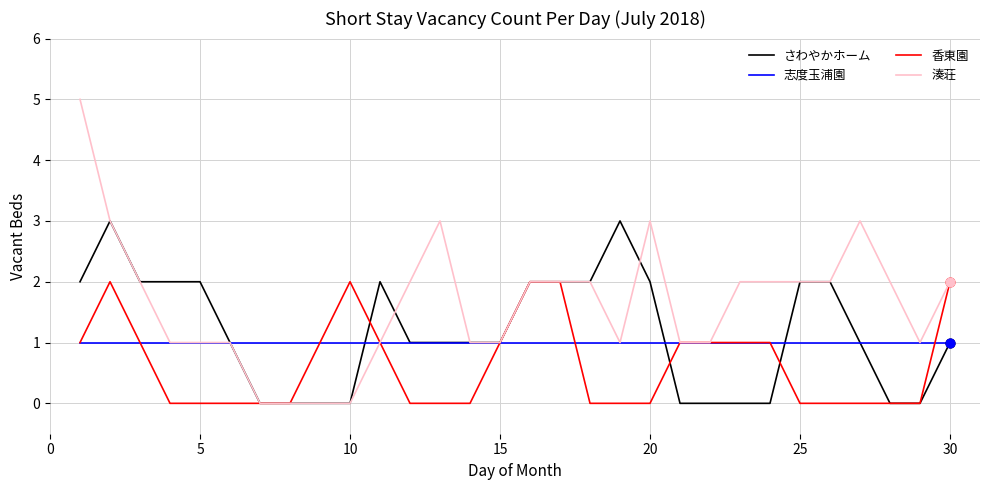

Which series has the largest range (max minus min)?

湊荘